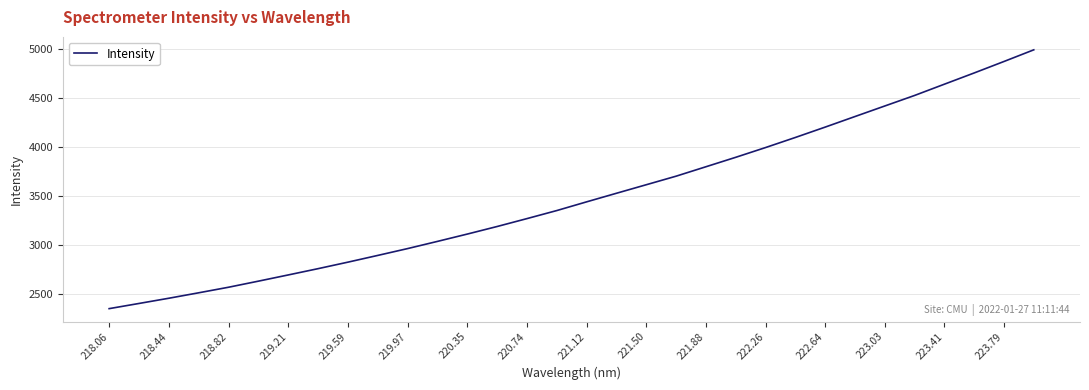

What is the difference between the maximum and minimum values?

2635.9